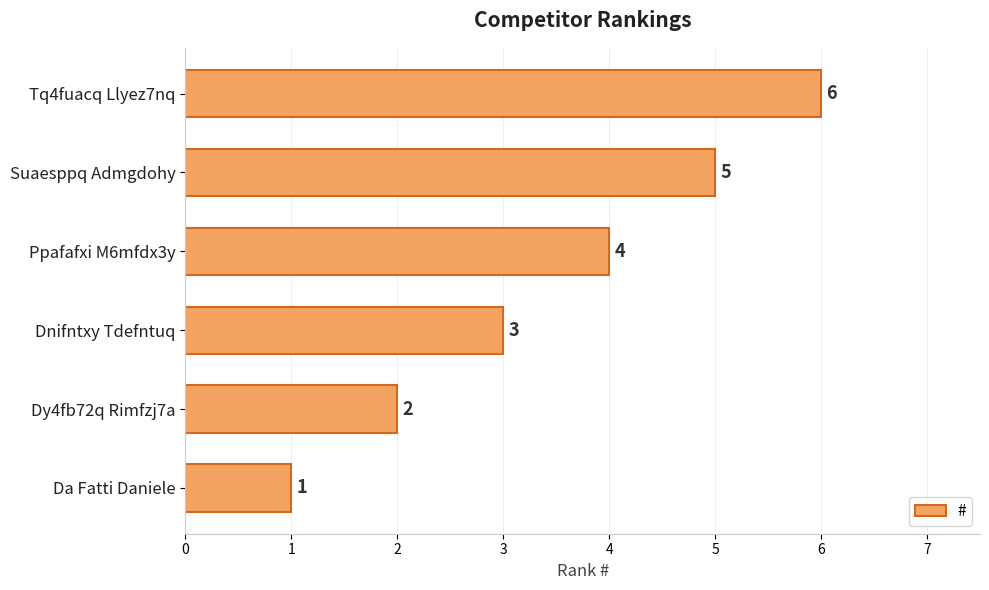

Are the bars horizontal?

Yes